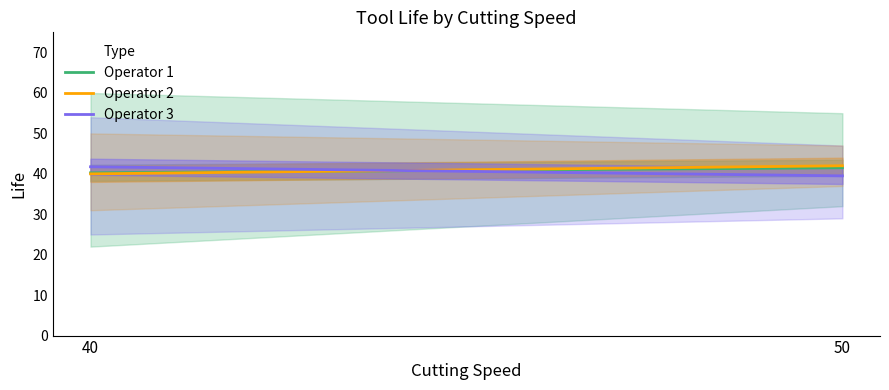

What is the total value across all series at 50?

123.0